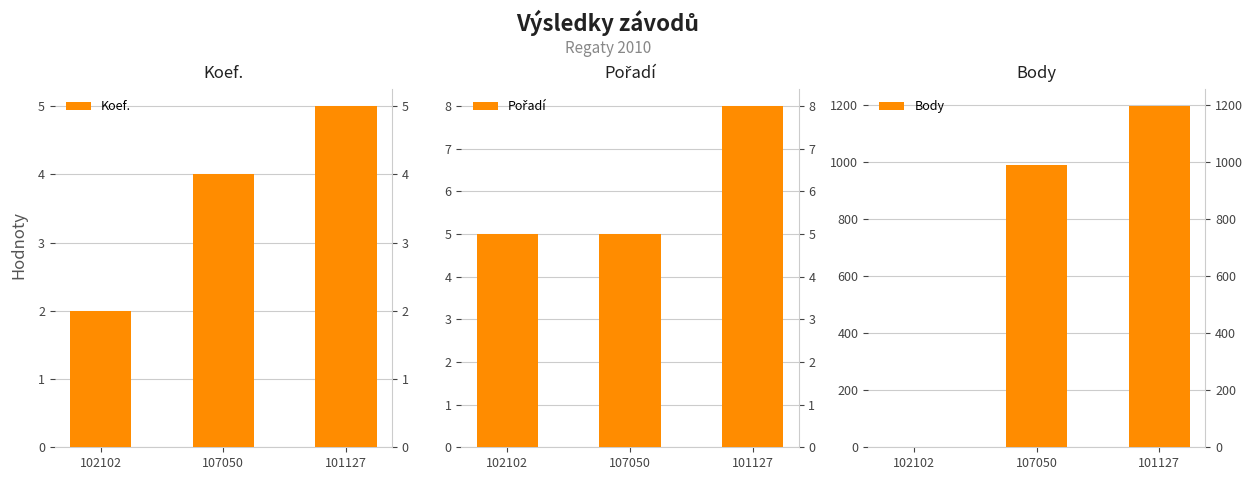

What is the total value across all series at 101127?

1210